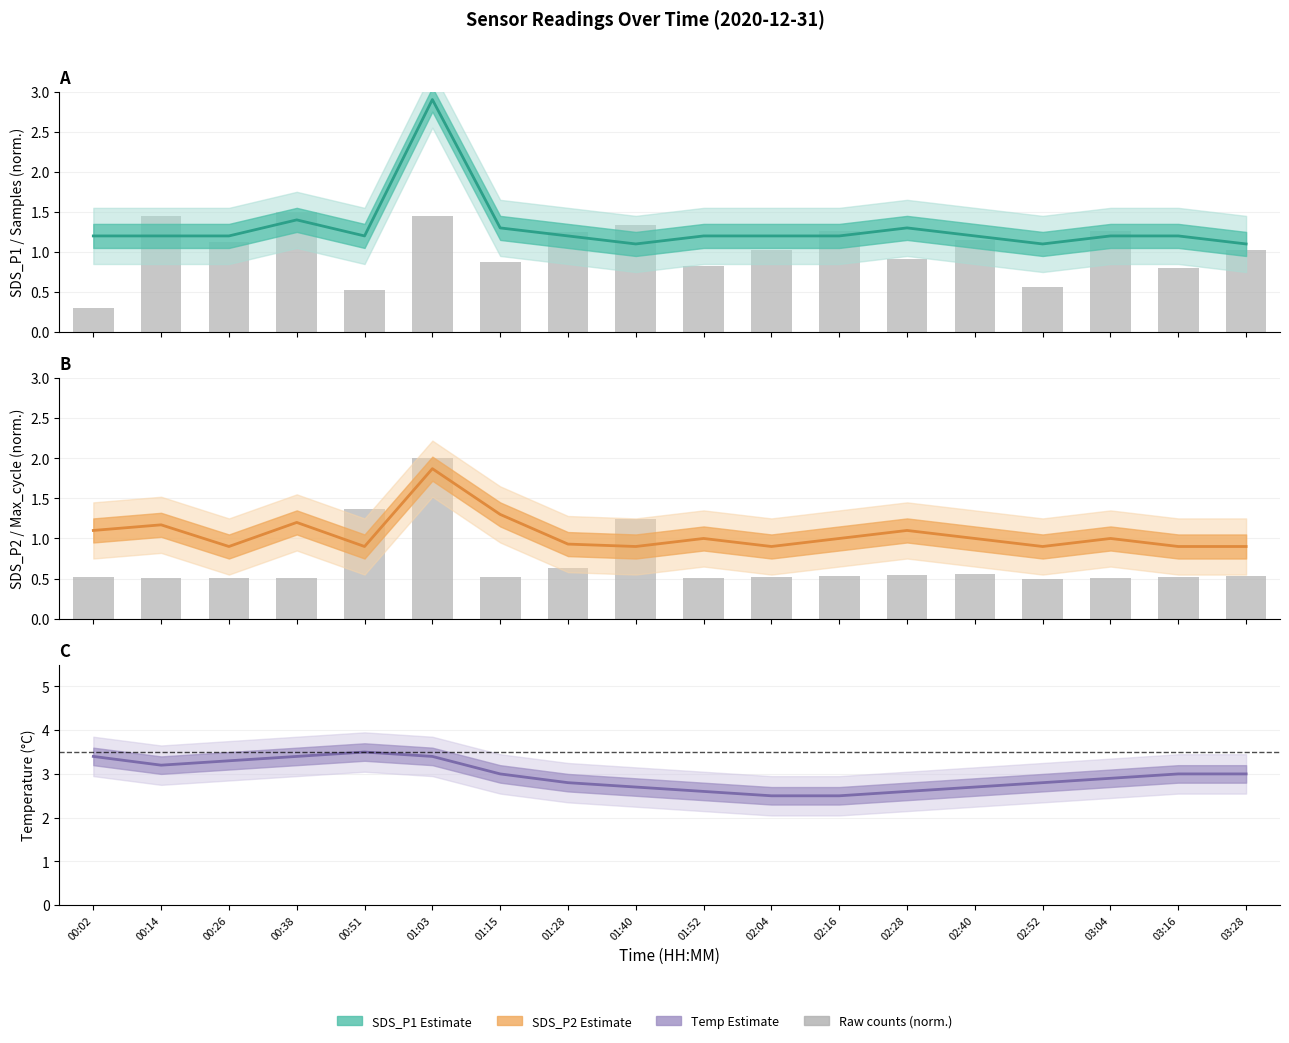

What is the label of the 9th bar from the right?

01:52